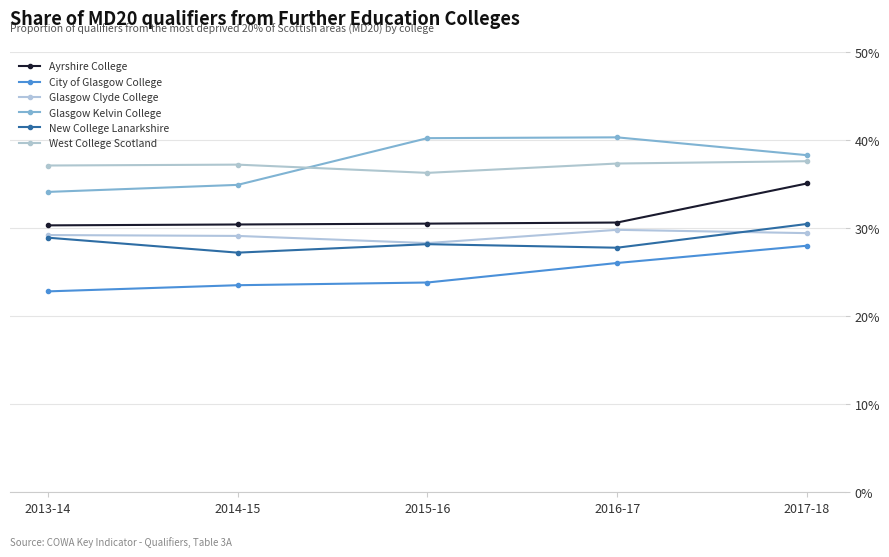

Reading left to right, extract all data points from this chart.

Ayrshire College: 0.3	0.3	0.3	0.3	0.4
City of Glasgow College: 0.2	0.2	0.2	0.3	0.3
Glasgow Clyde College: 0.3	0.3	0.3	0.3	0.3
Glasgow Kelvin College: 0.3	0.3	0.4	0.4	0.4
New College Lanarkshire: 0.3	0.3	0.3	0.3	0.3
West College Scotland: 0.4	0.4	0.4	0.4	0.4